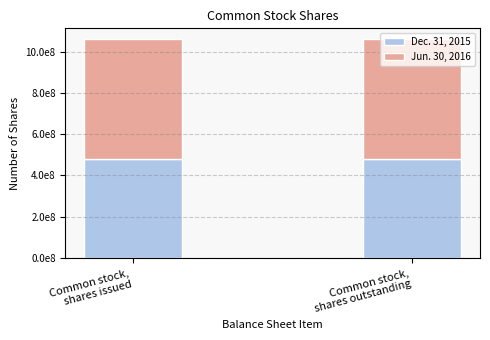

List the labels in order of Jun. 30, 2016 value, smallest first.

Common stock,
shares issued, Common stock,
shares outstanding